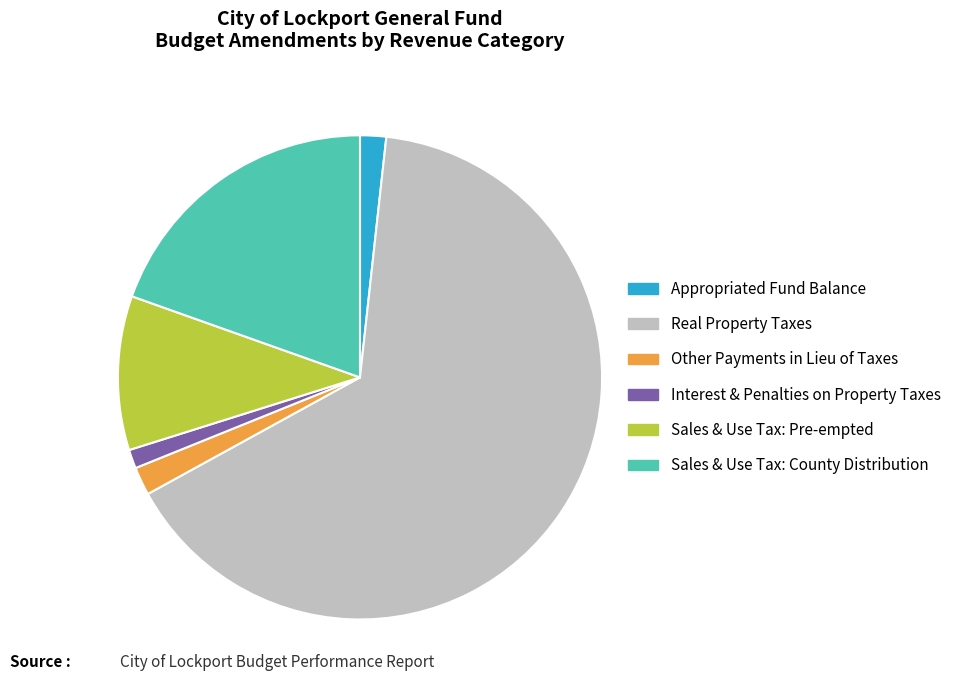

The Sales & Use Tax: Pre-empted slice represents 1% of the pie. True or false?

False